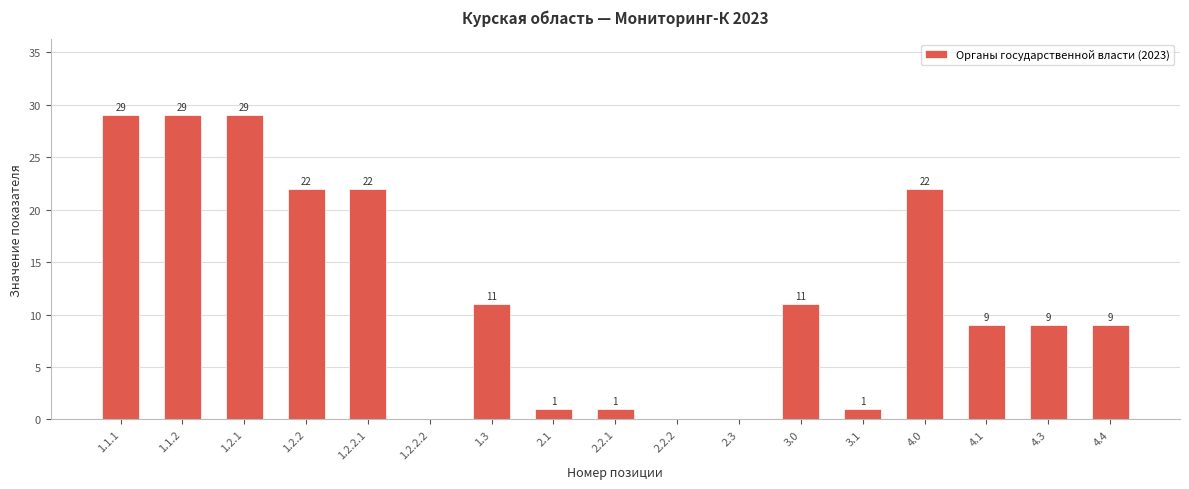

Approximately how many times larger is the value at 4.0 compared to 1.1.1?

0.8